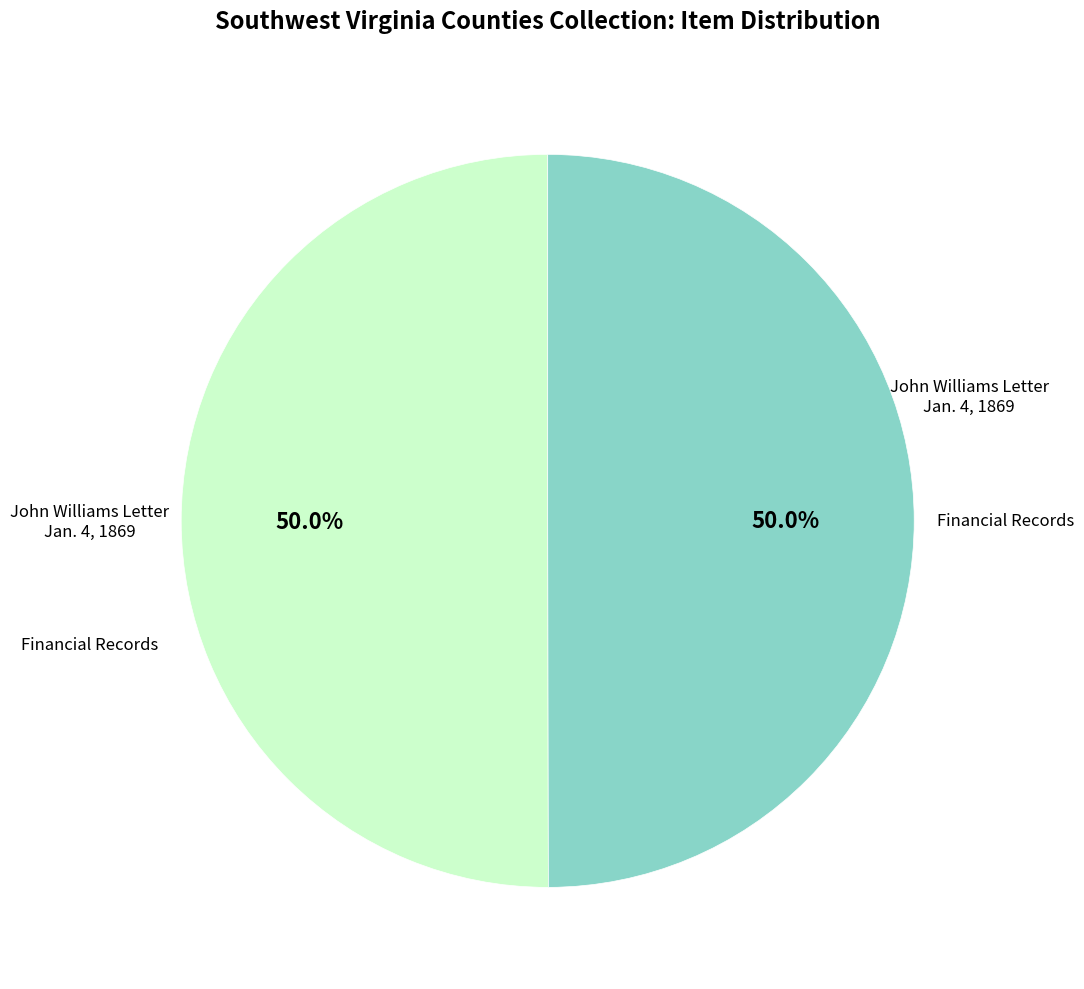

What percentage is NOT represented by John Williams Letter Jan. 4, 1869?

50.0%